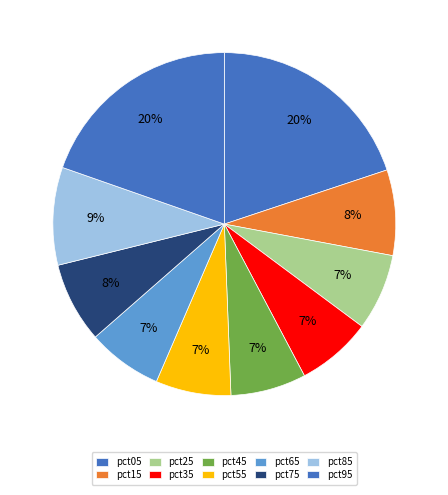

Is pct85 the majority of the pie?

No